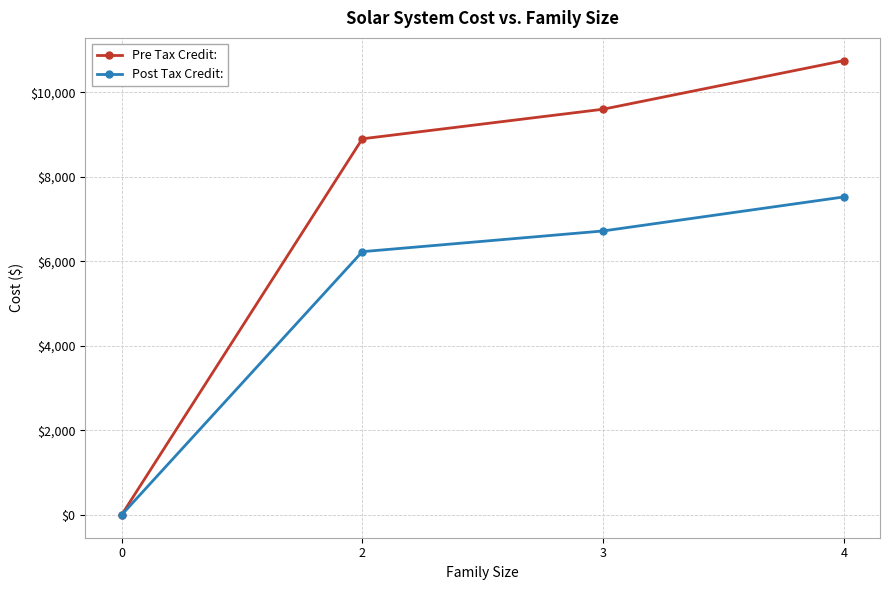

Rank the categories by Post Tax Credit: value from lowest to highest.

0, 2, 3, 4